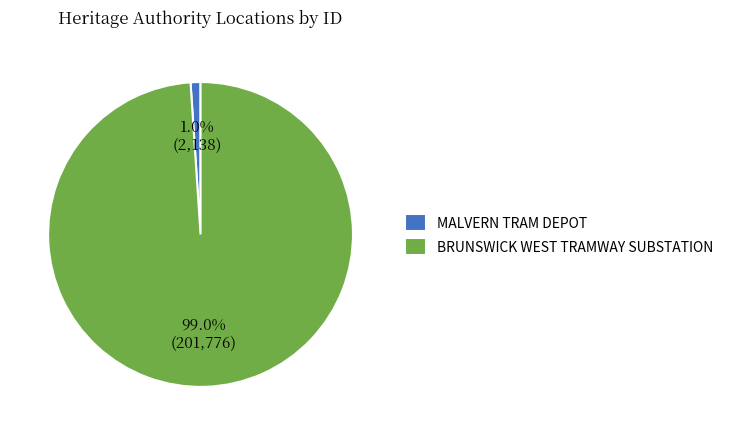

True or false: MALVERN TRAM DEPOT accounts for 11% of the total.

False